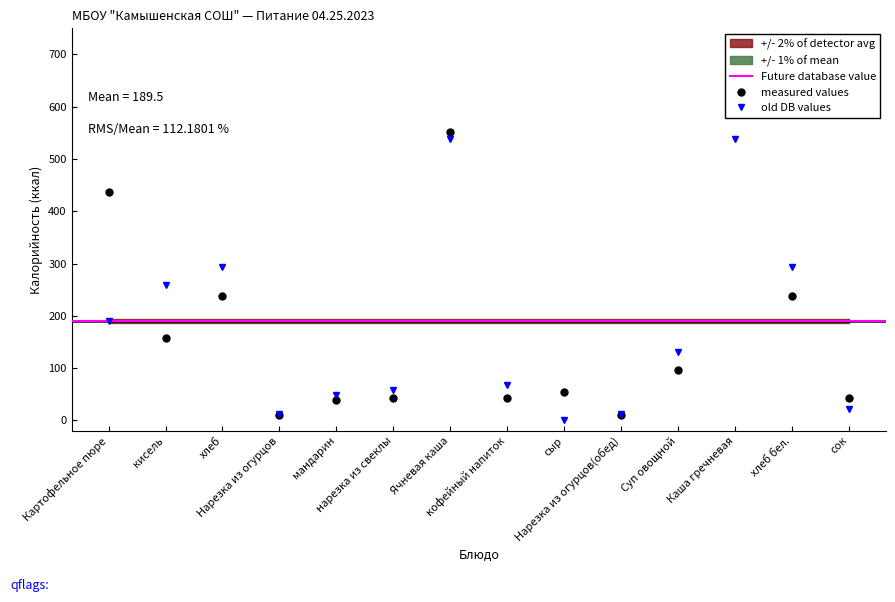

True or false: Углеводы and Калорийность intersect in this chart.

True